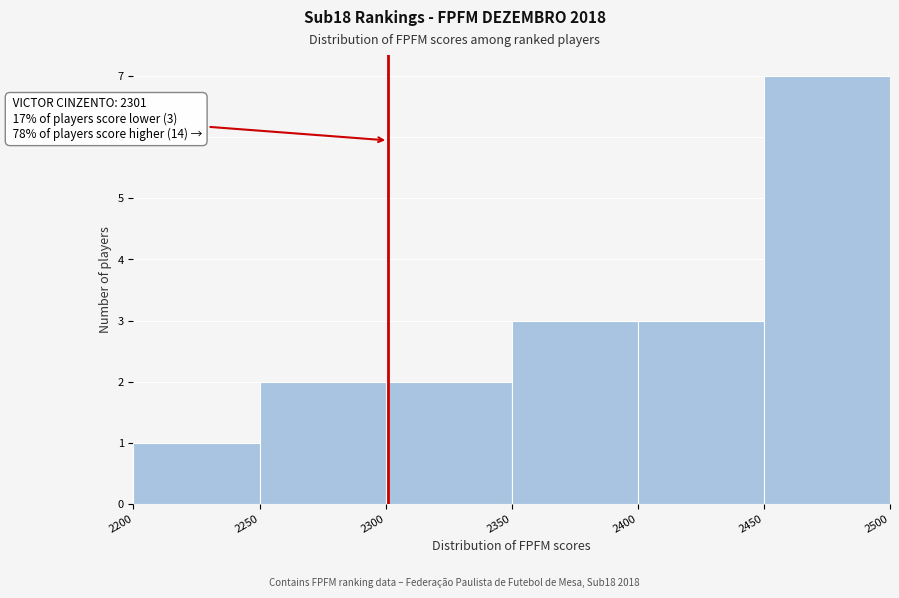

Which range on the x-axis has the tallest bar?

2450 to 2500